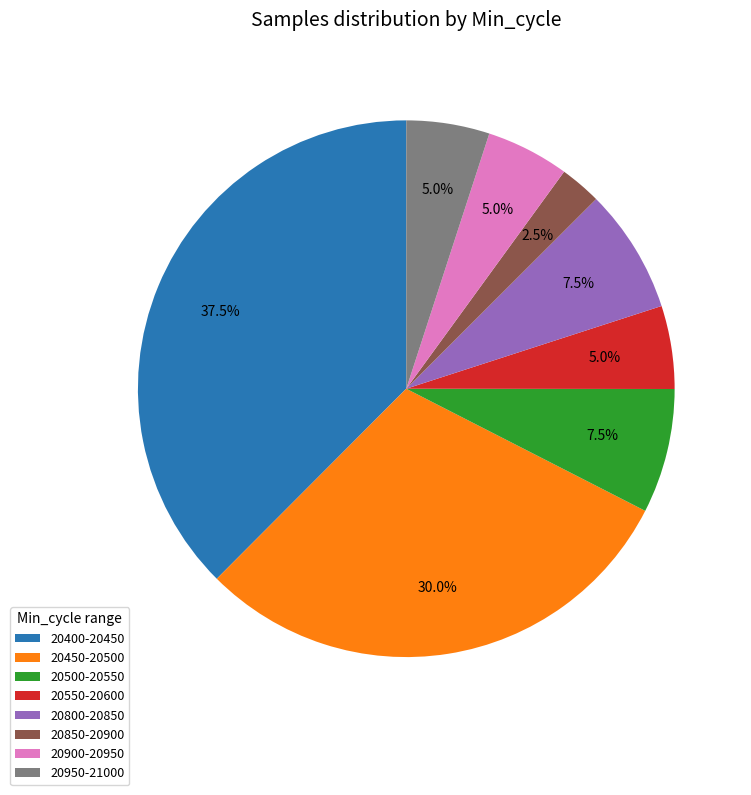

What is the smallest slice in the pie chart?

20850-20900